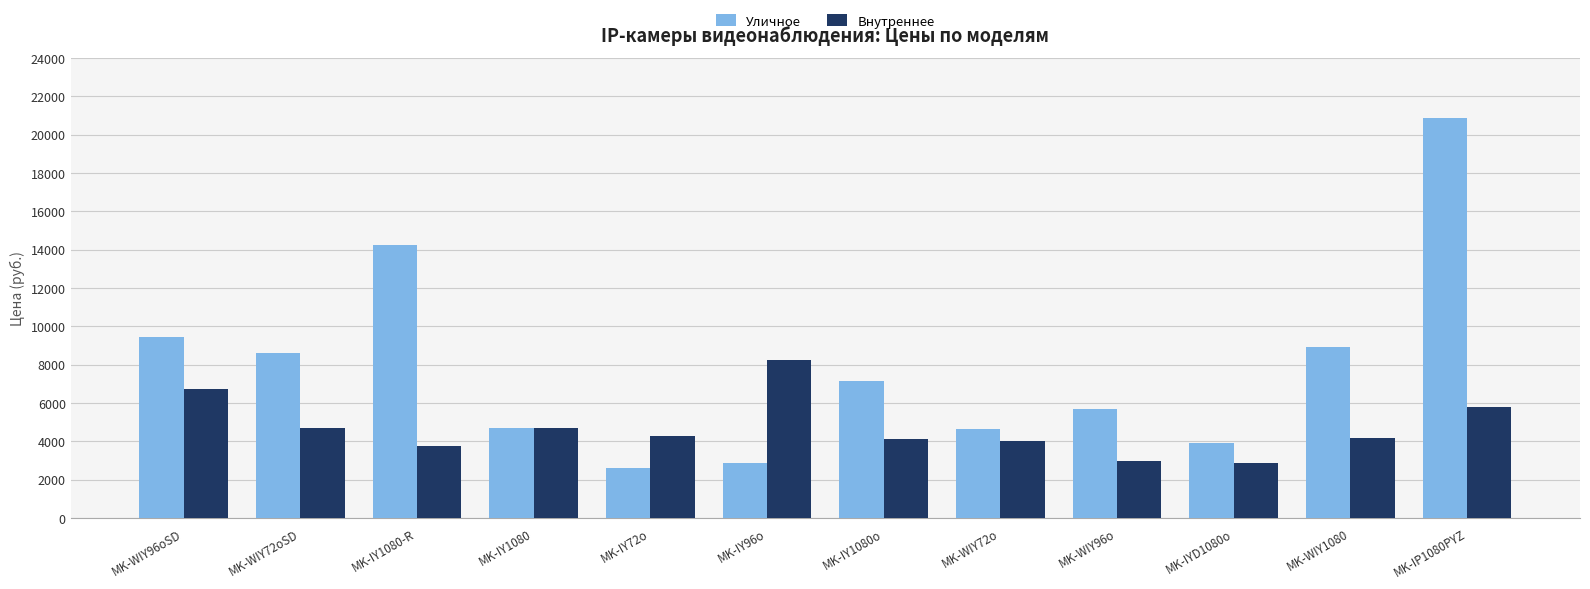

Are the bars horizontal?

No